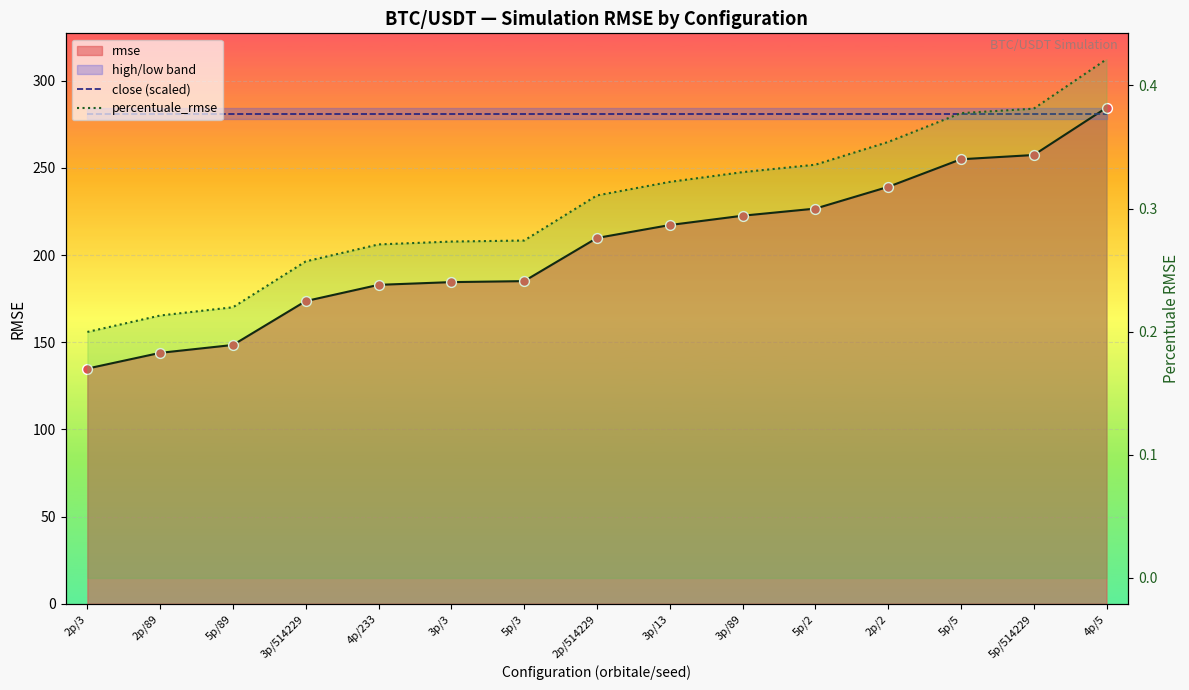

Is the value of close (scaled) at 3p/3 greater than the value of percentuale_rmse at 2p/2?

Yes